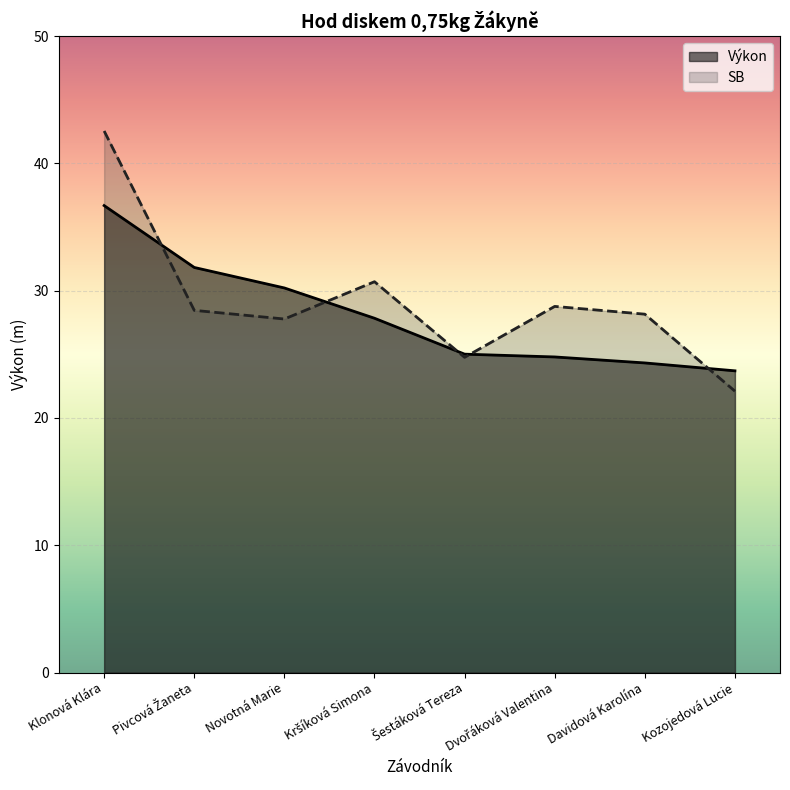

How many data points in Výkon are above 27?

4